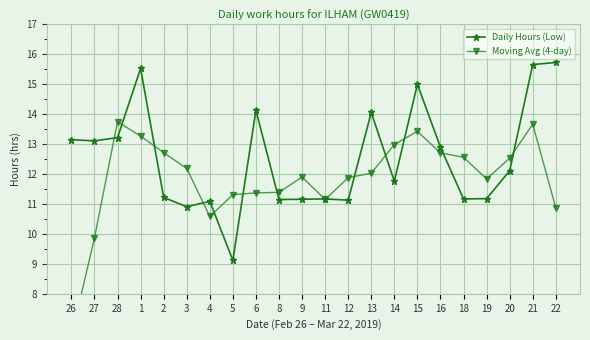

Reading left to right, what are all the values shown in this chart?

Daily Hours (Low): 13.2	13.1	13.2	15.5	11.2	10.9	11.1	9.1	14.1	11.2	11.2	11.2	11.1	14.1	11.8	15.0	12.9	11.2	11.2	12.1	15.7	15.7
Moving Avg (4-day): 6.6	9.9	13.8	13.3	12.7	12.2	10.6	11.3	11.4	11.4	11.9	11.2	11.9	12.0	13.0	13.4	12.7	12.6	11.8	12.5	13.7	10.9